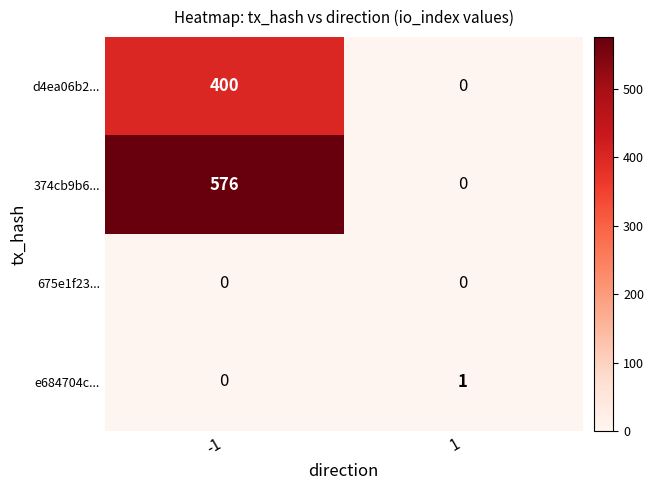

True or false: d4ea06b2... has a value of -261 at 1.

False